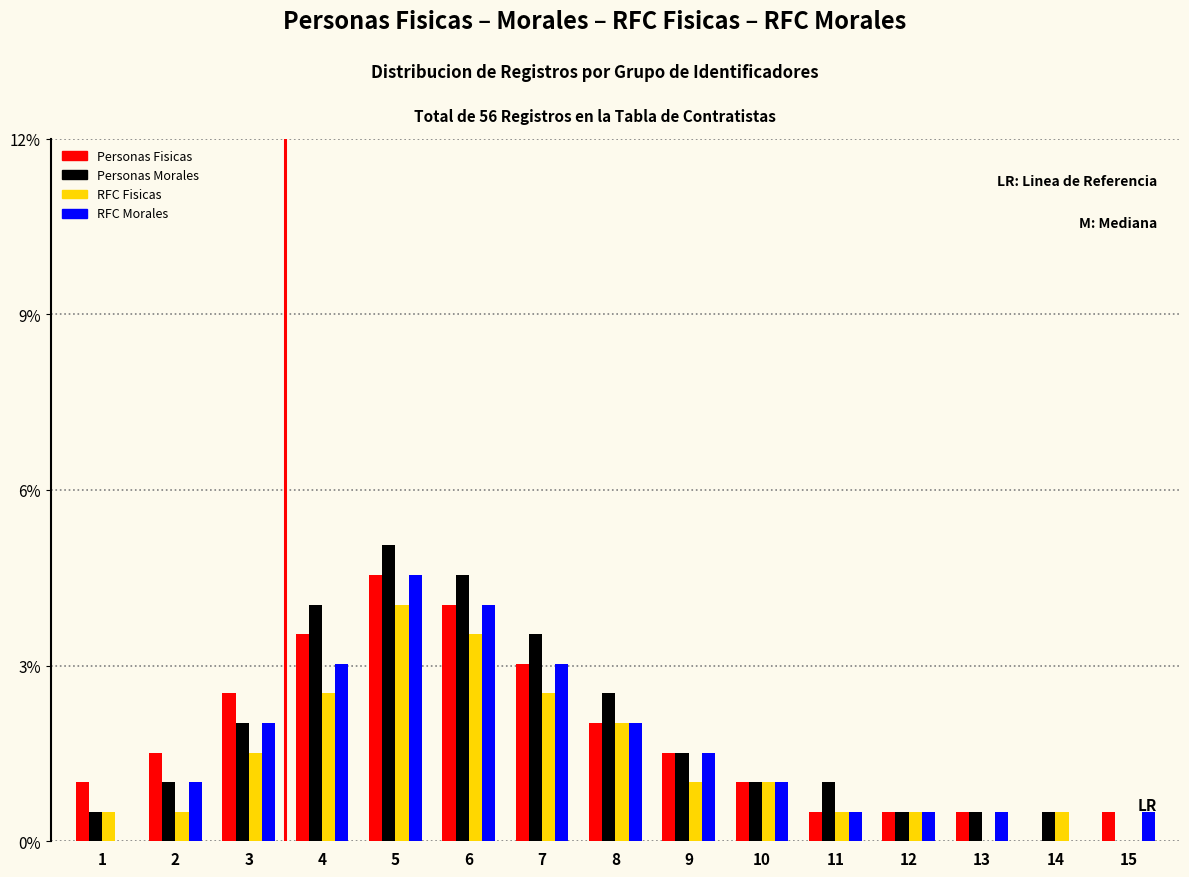

What is the sum of the RFC Morales values at 6 and 13?

4.5